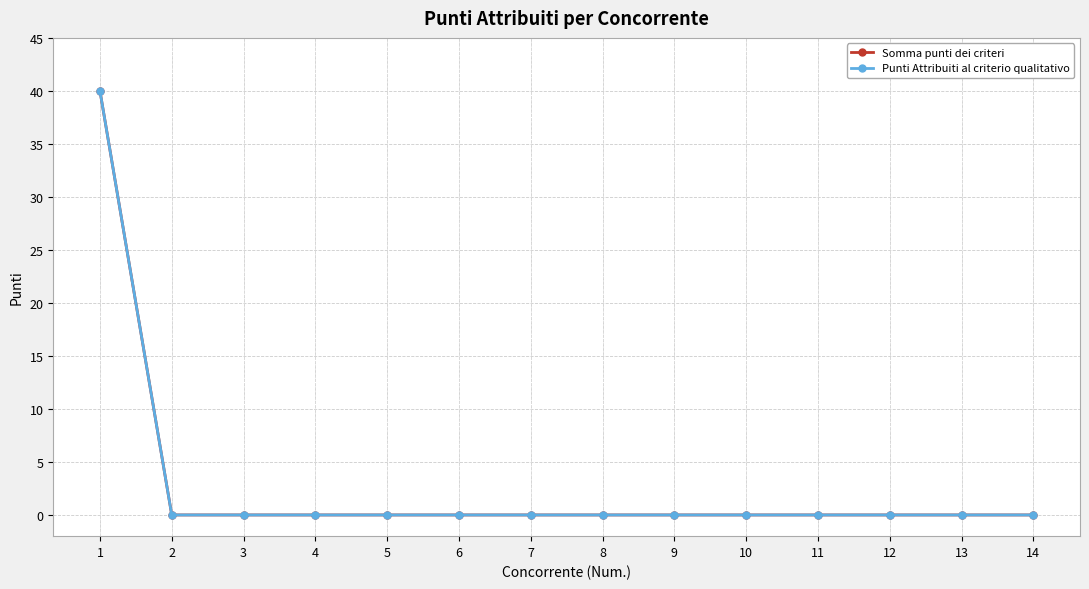

What is the difference between the maximum and minimum values in the Punti Attribuiti al criterio qualitativo series?

40